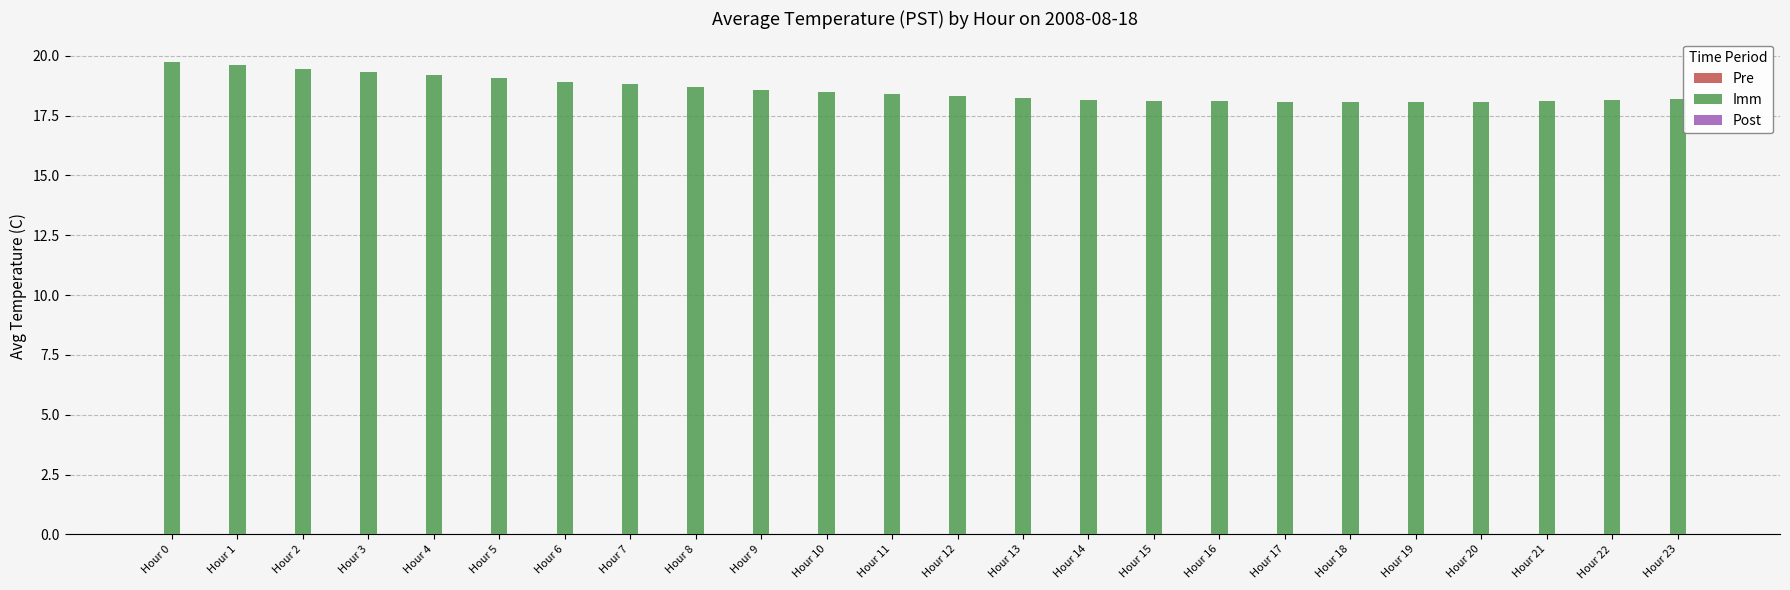

Is it true that the value at Hour 18 is 18.1?

True